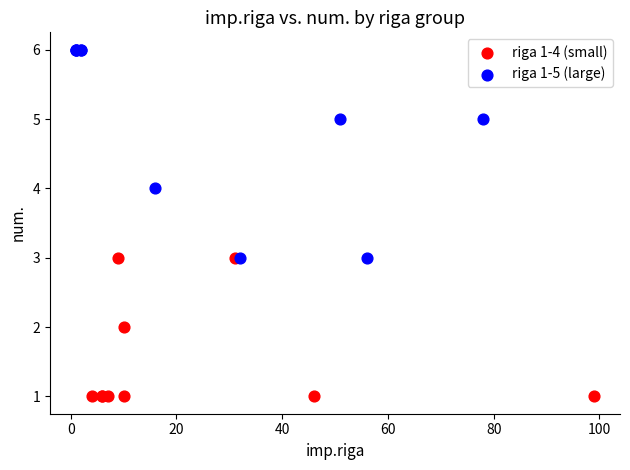

Which series reaches the maximum Y coordinate?

riga 1-5 (large)